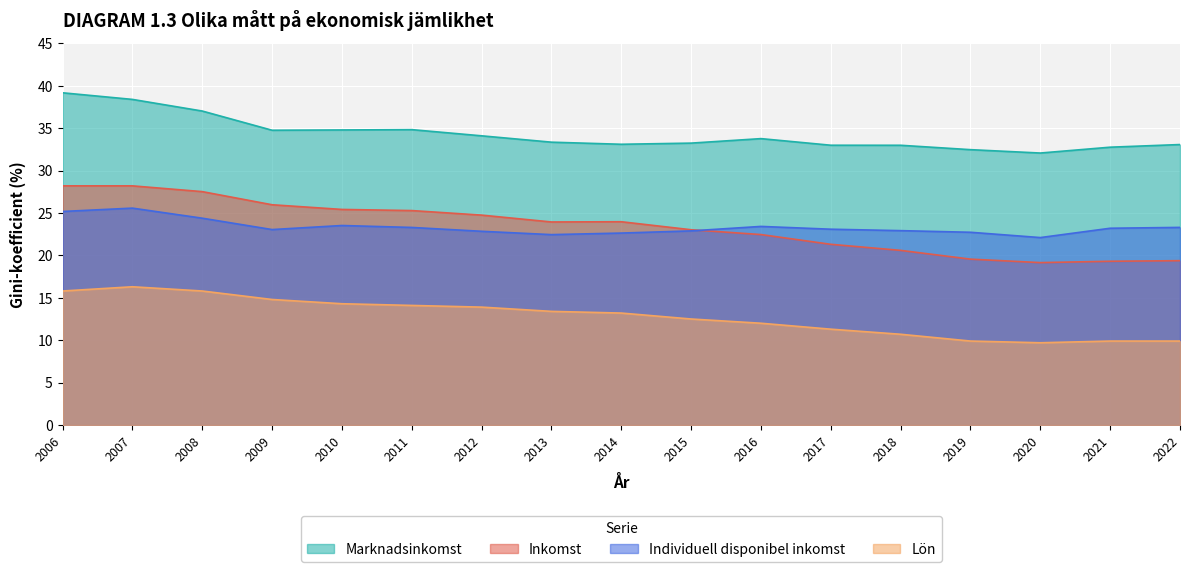

List the labels in order of Lön value, largest first.

2007, 2006, 2008, 2009, 2010, 2011, 2012, 2013, 2014, 2015, 2016, 2017, 2018, 2019, 2021, 2022, 2020